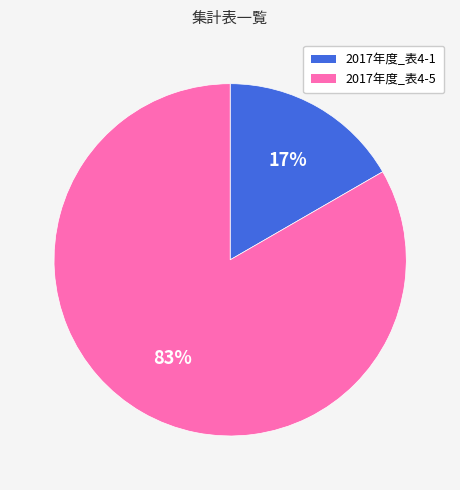

Which category has the biggest portion of the pie?

2017年度_表4-5